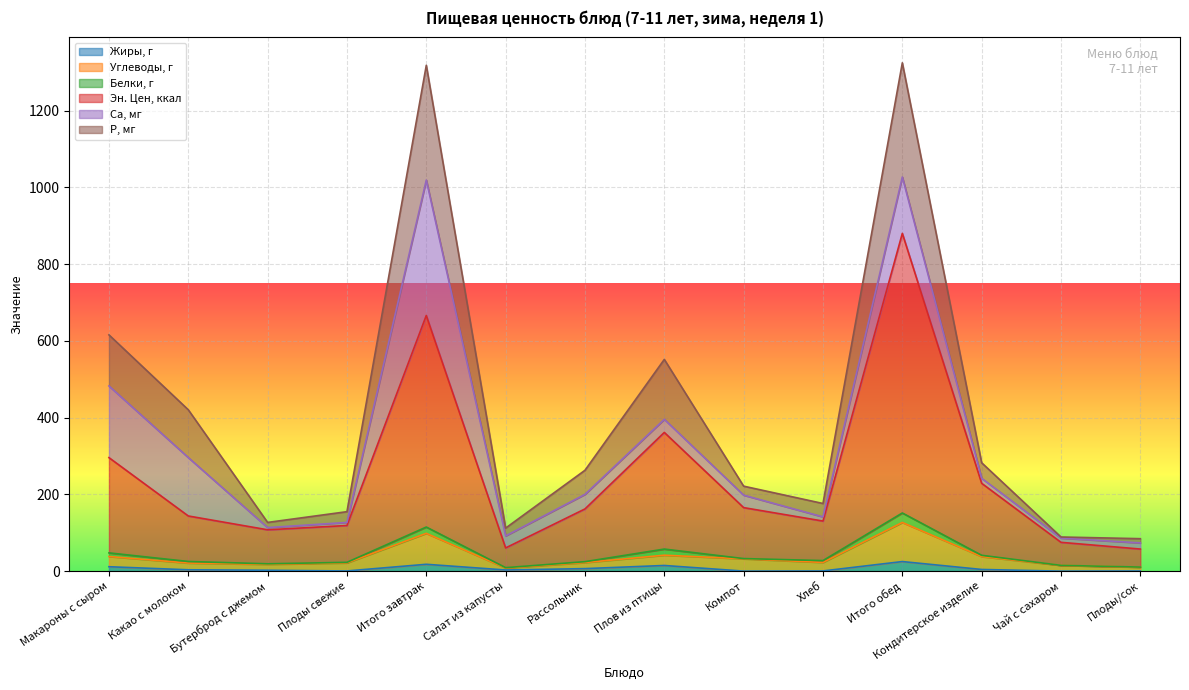

The Эн. Цен, ккал series shows 58.6 at Бутерброд с джемом. True or false?

False